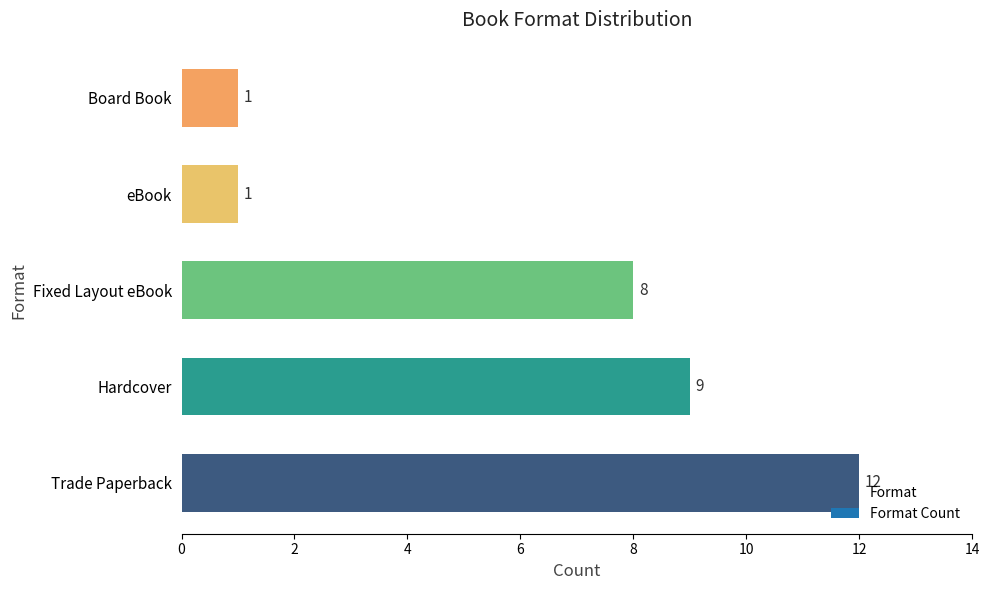

What is the ratio of the value at Hardcover to the value at eBook?

9.0